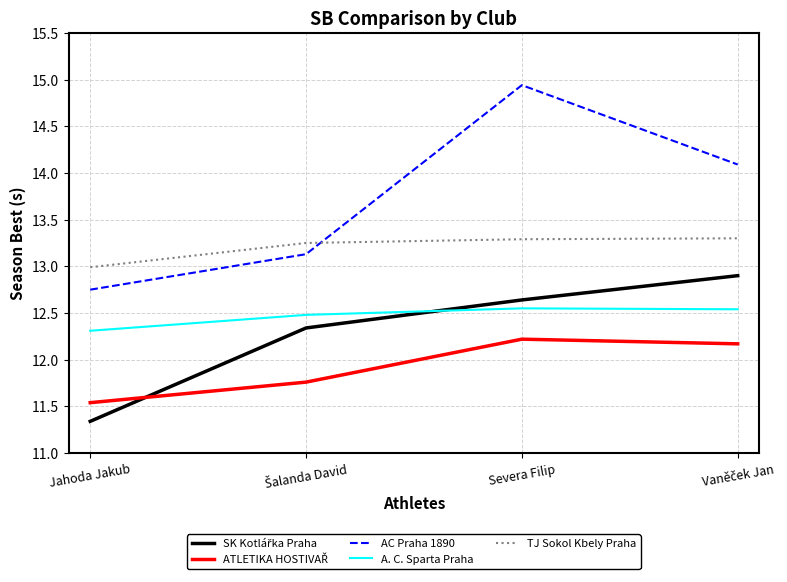

Is it true that A. C. Sparta Praha equals 12.3 at Jahoda Jakub?

True